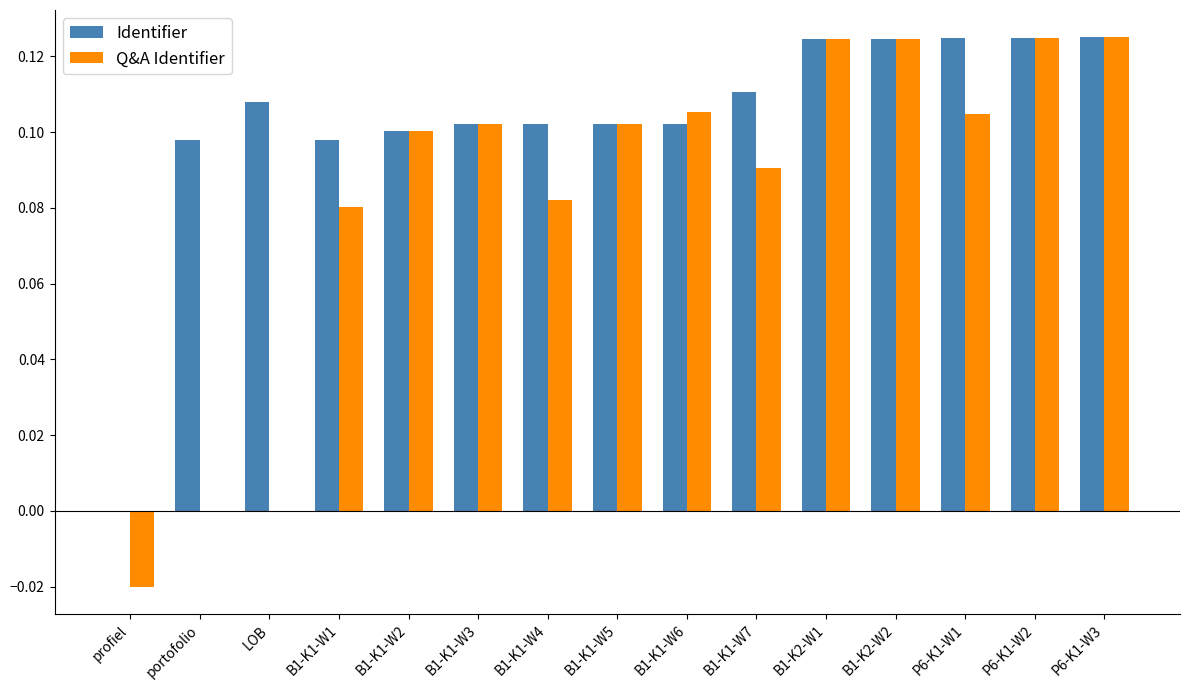

What is the sum of all Q&A Identifier values?

1.2